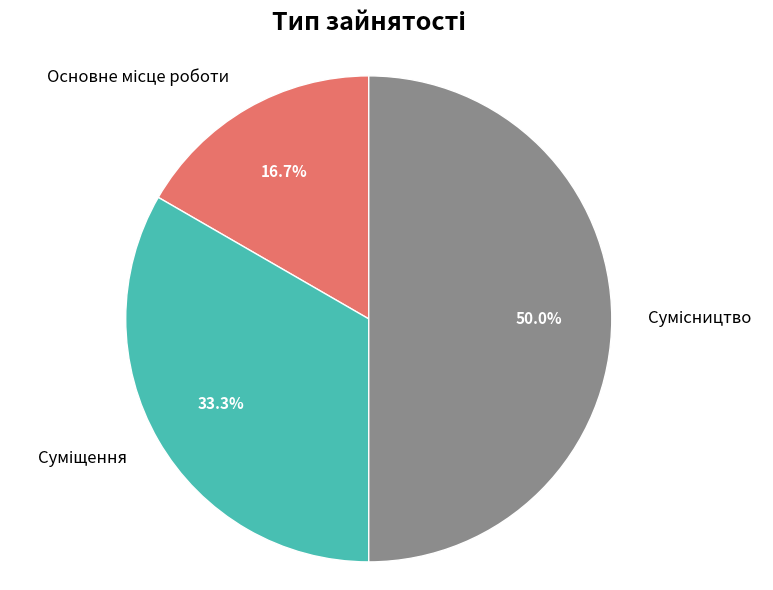

Count the number of slices in the pie.

3